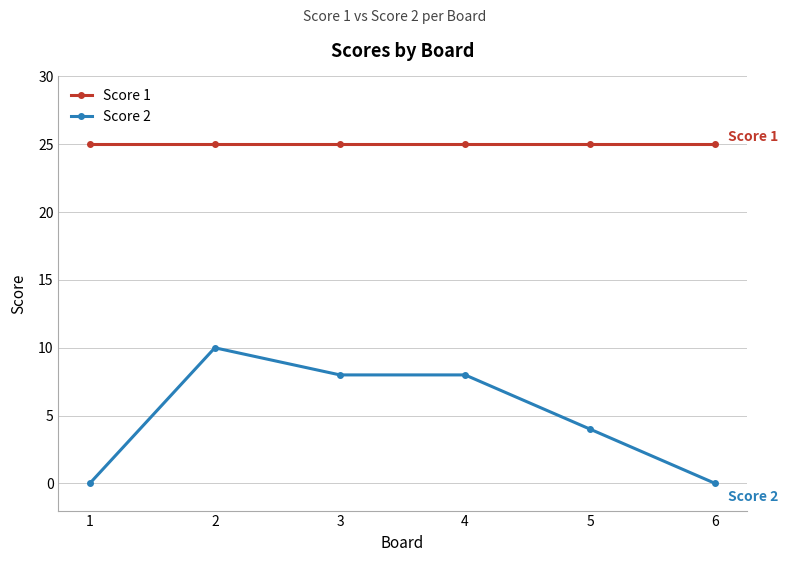

Rank the series by their average value, from highest to lowest.

Score 1, Score 2